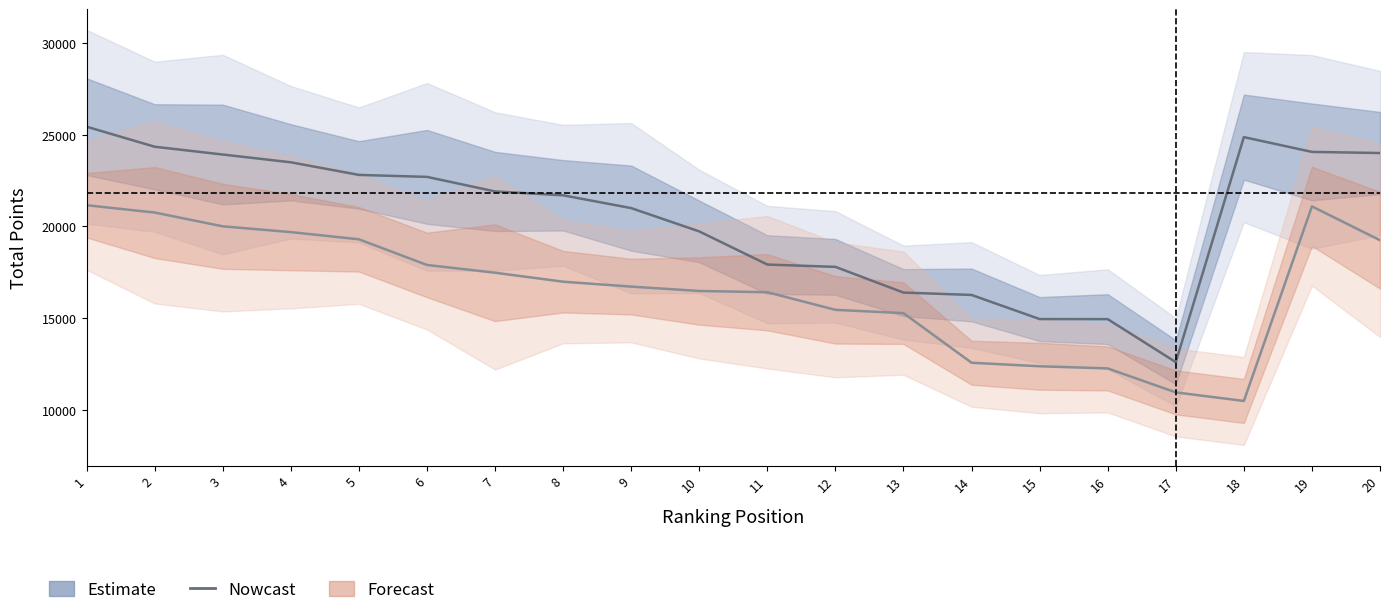

What is the difference between the values at 20 and 12?

6209